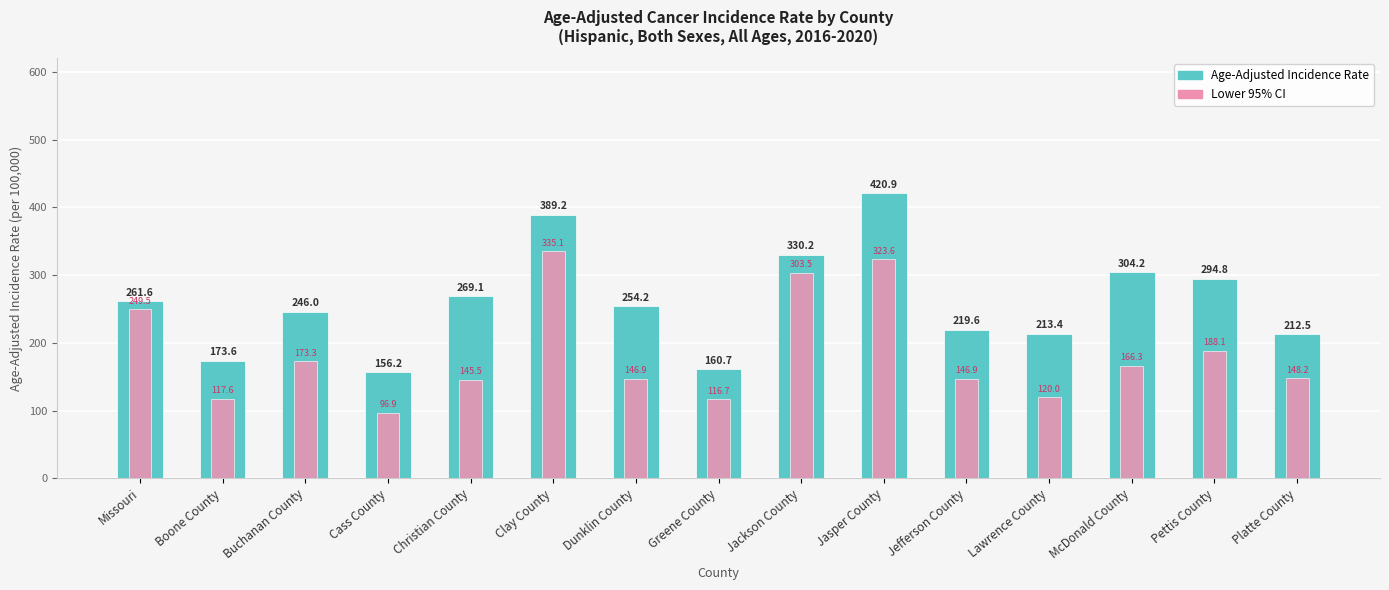

At which category is the sum across all series the highest?

Jasper County